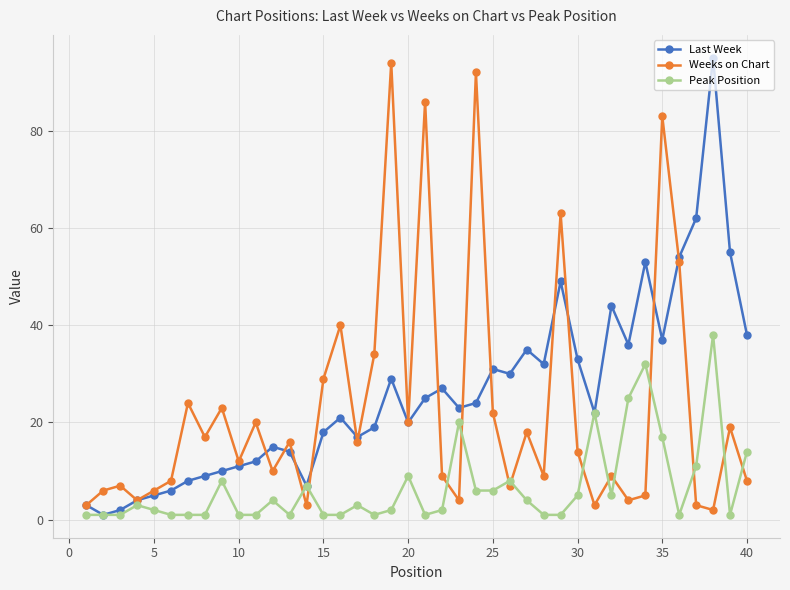

Which series has the largest total across all categories?

Last Week